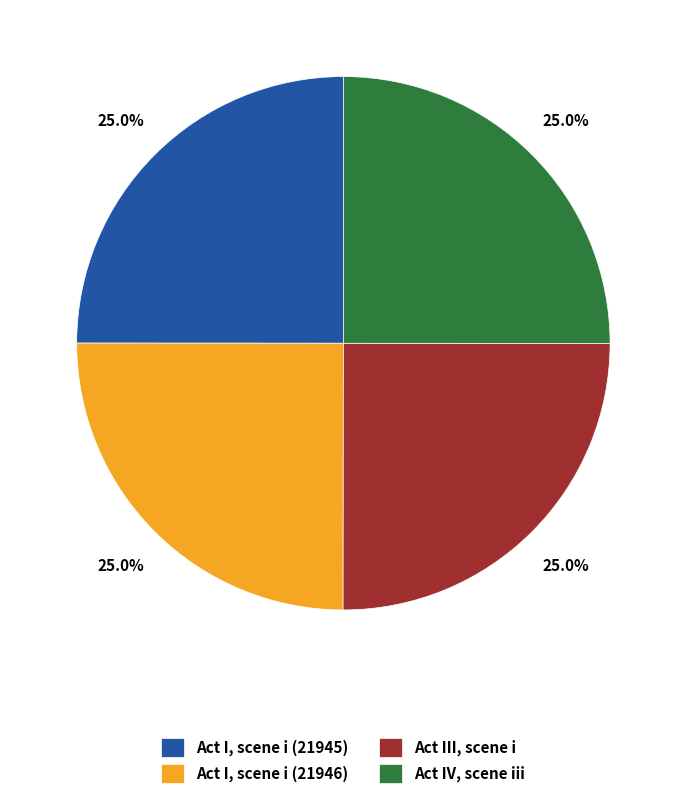

Approximately how many times larger is the value at Act IV, scene iii compared to Act I, scene i (21946)?

1.0